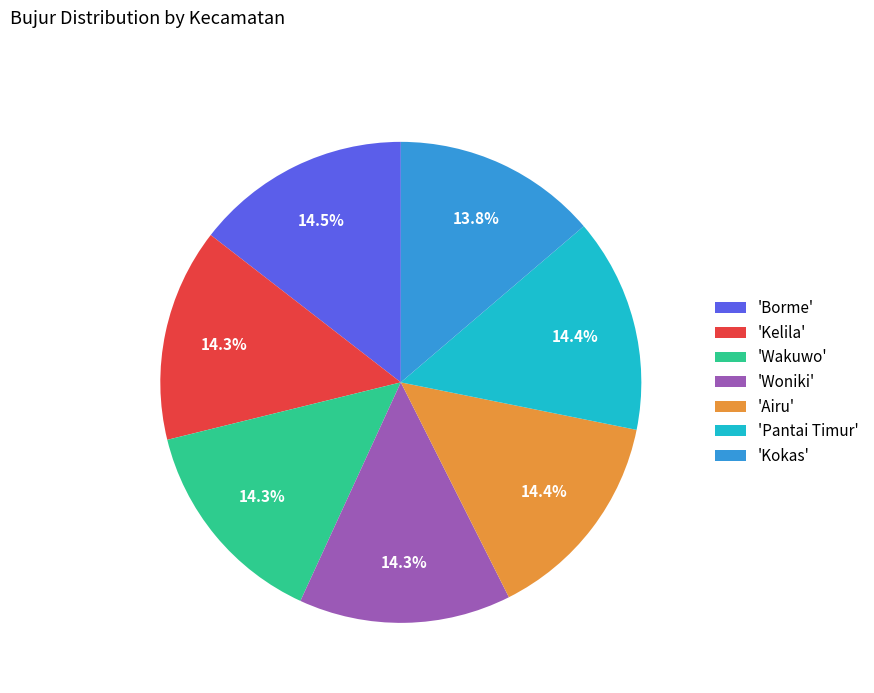

Which slice is the smallest?

'Kokas'